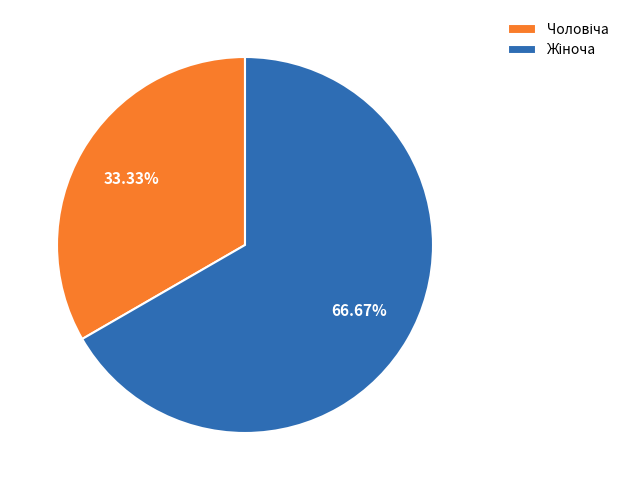

Does any single category account for the majority?

Yes